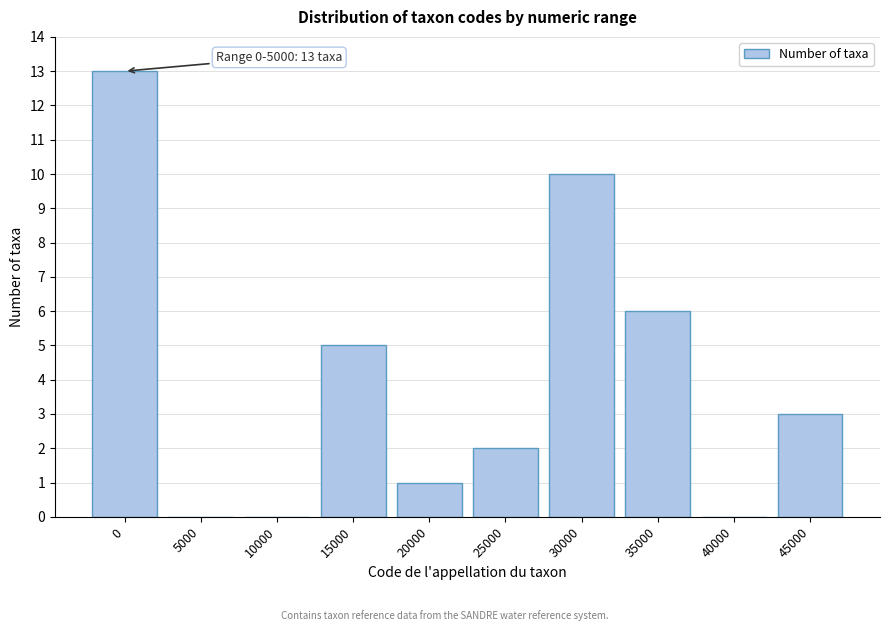

Reading left to right, extract all data points from this chart.

0=13	5000=0	10000=0	15000=5	20000=1	25000=2	30000=10	35000=6	40000=0	45000=3